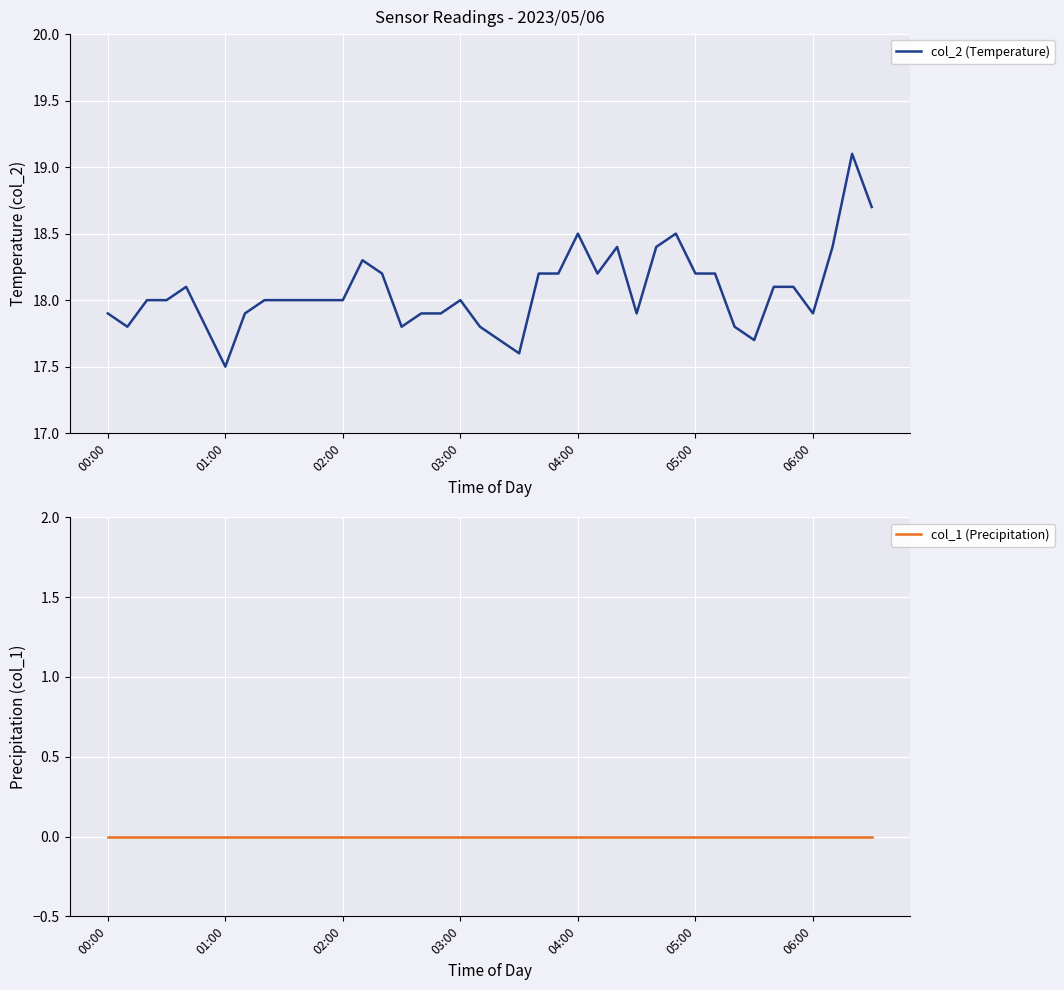

What is the maximum value for col_2 (Temperature)?

19.1